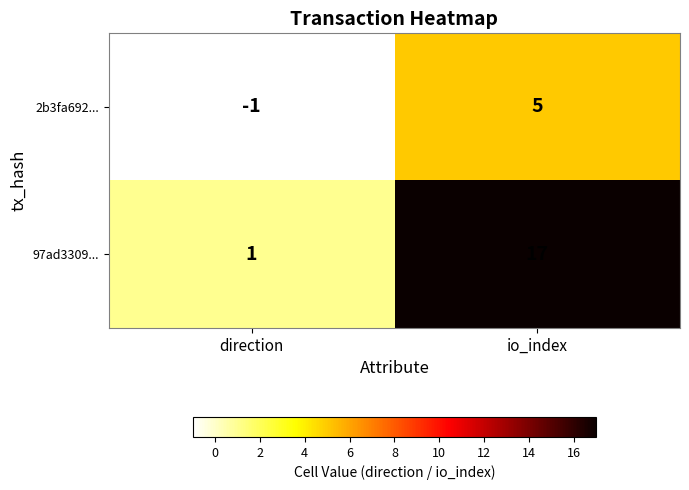

True or false: 97ad3309... has a value of 1 at direction.

True